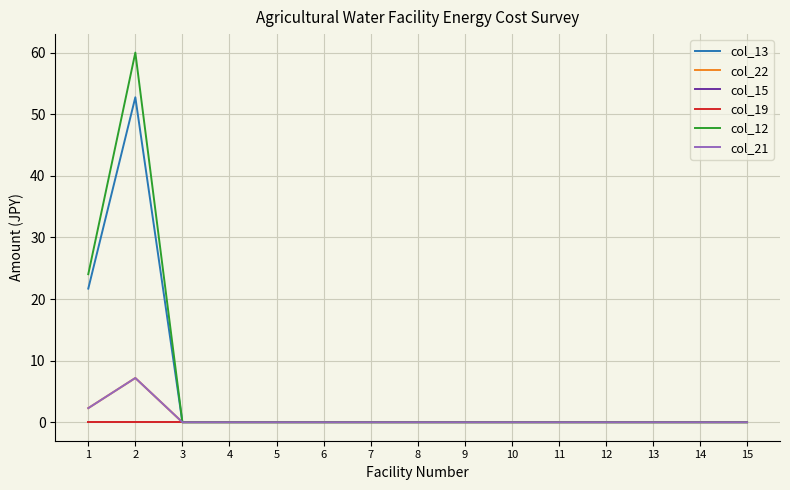

True or false: col_22 and col_15 intersect in this chart.

False